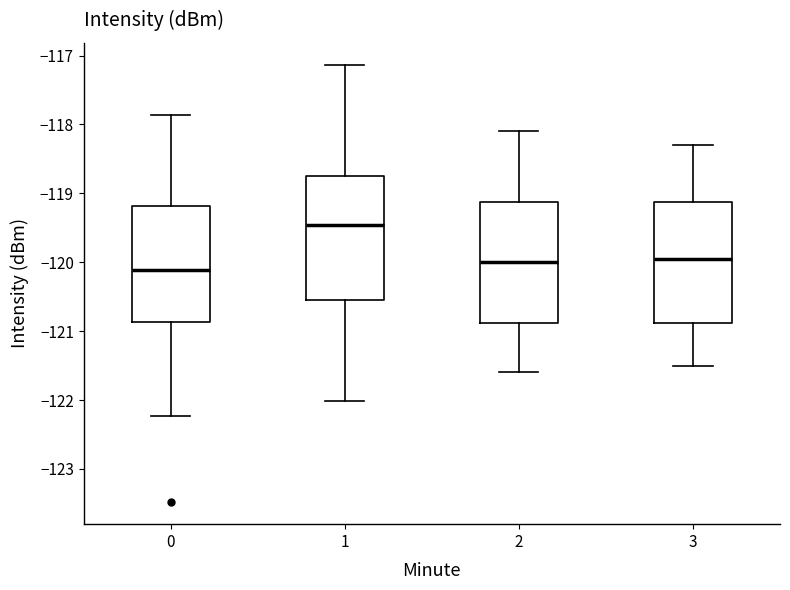

Which box has the lowest median line?

0